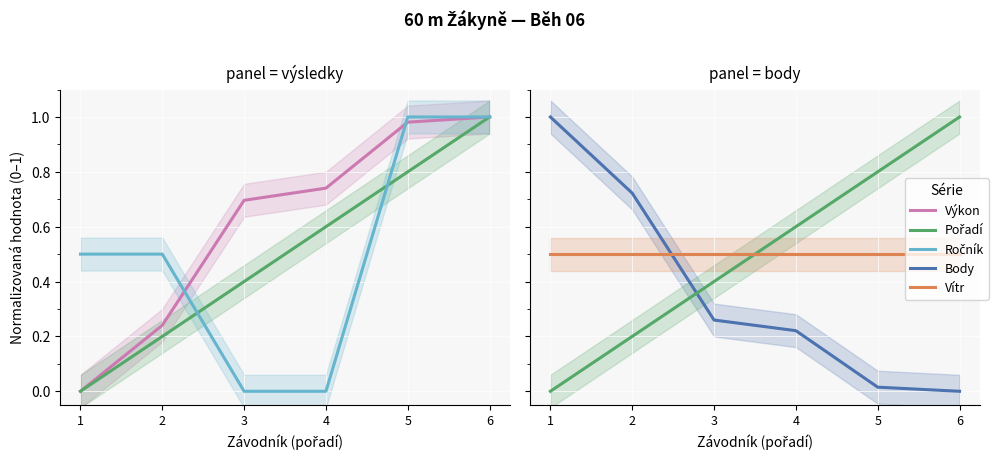

True or false: Ročník and Výkon intersect in this chart.

True